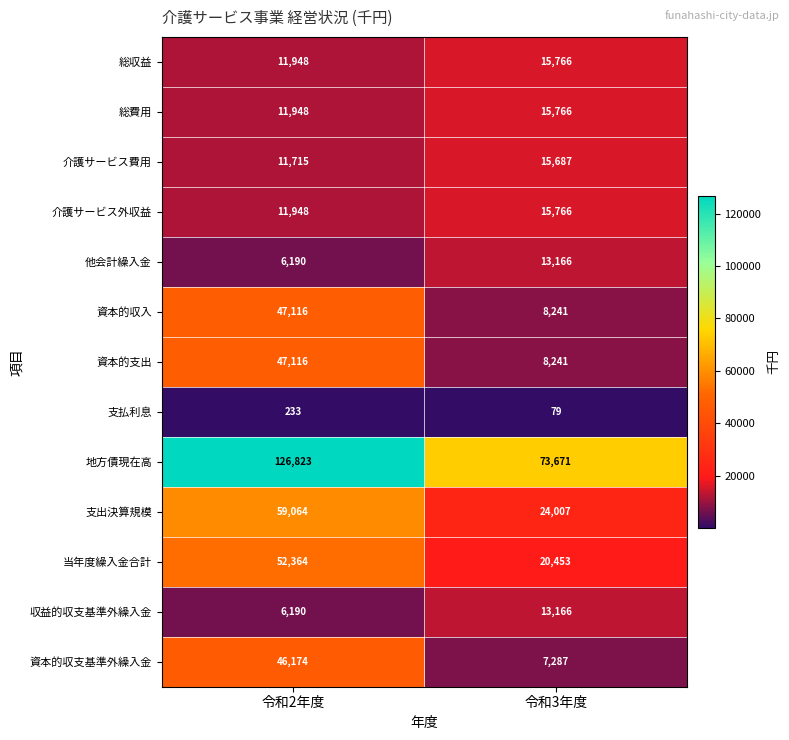

At which category is the sum across all series the highest?

令和2年度